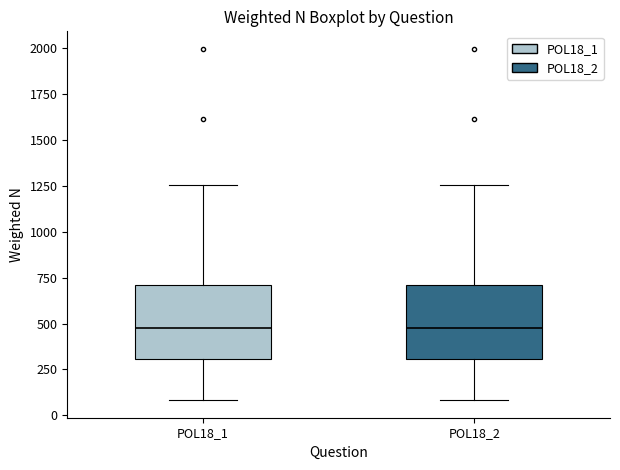

Where does the lower whisker of the box for POL18_2 end on the y-axis? The values are not printed on the chart, so give them approximately, as read against the axis.

100